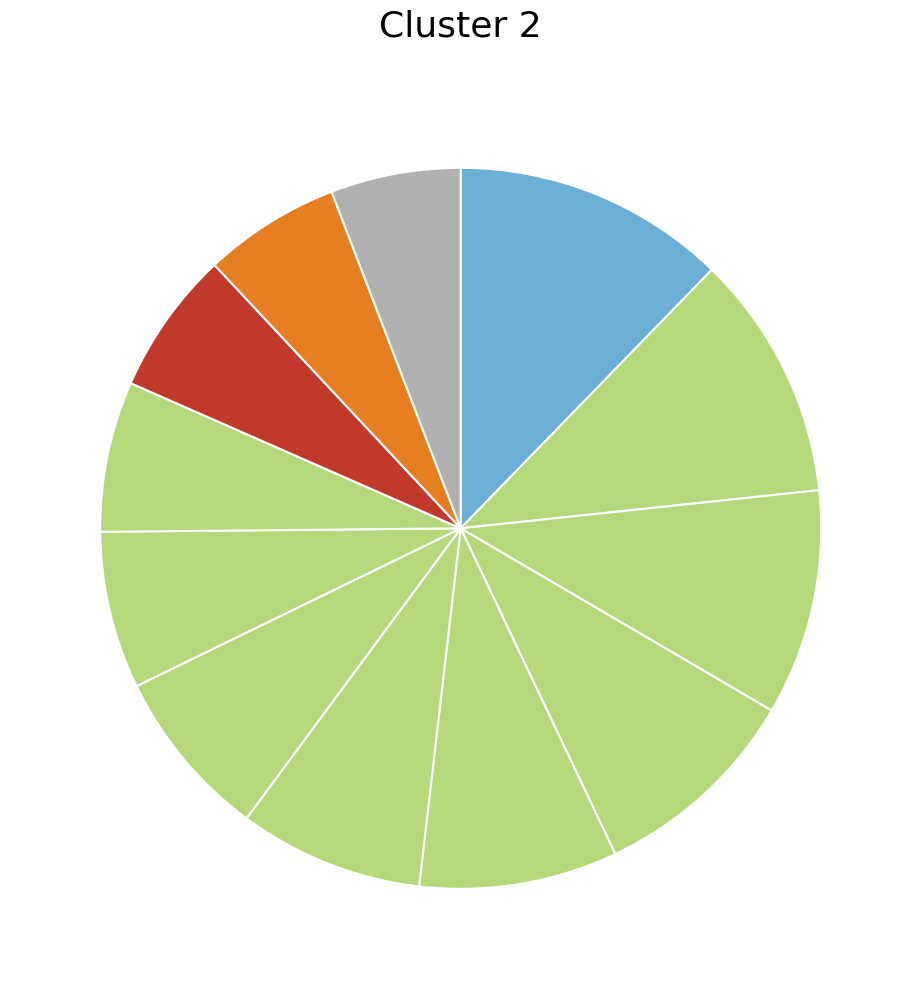

Count the number of slices in the pie.

12